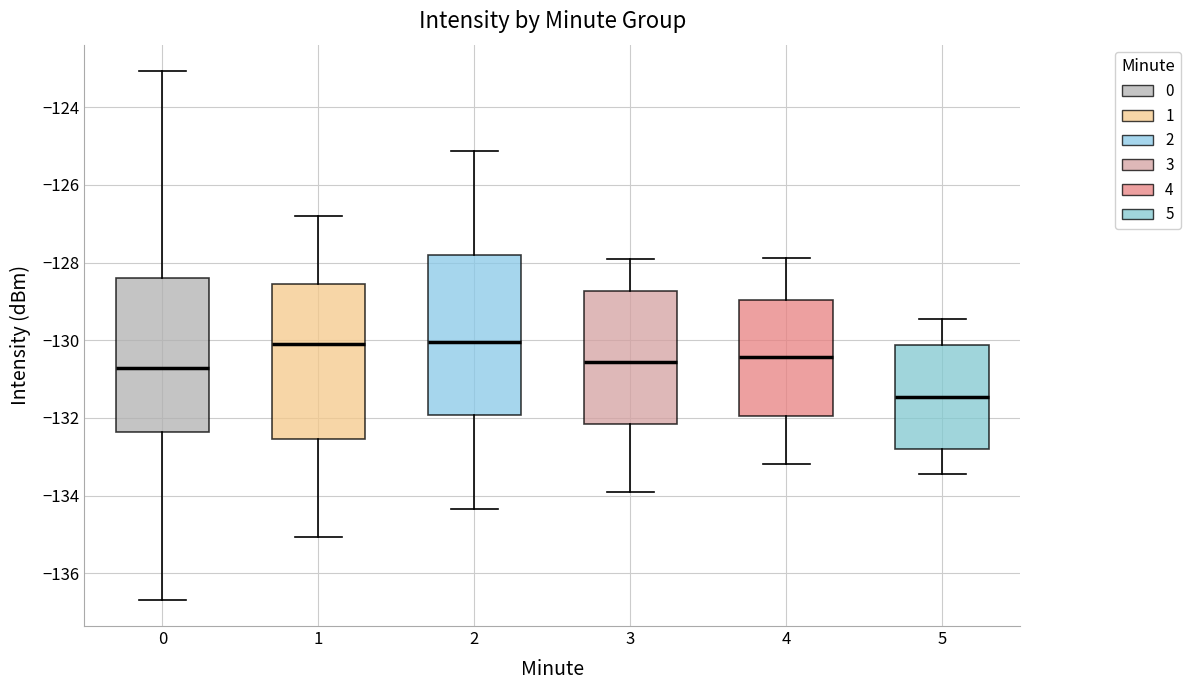

Where does the lower whisker of the box at x = 2 end on the y-axis? The values are not printed on the chart, so give them approximately, as read against the axis.

-134.4